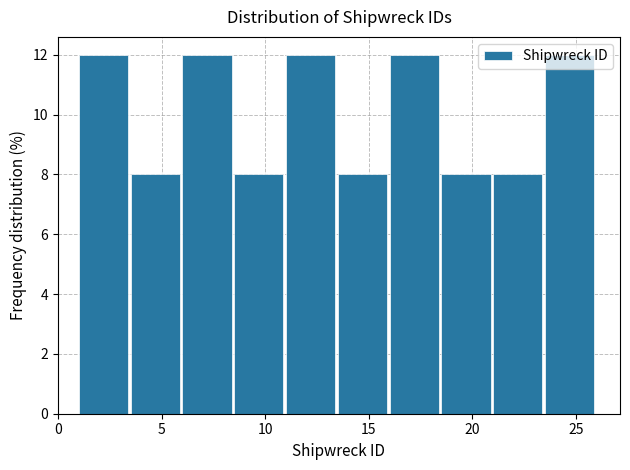

Reading left to right, transcribe this chart: for each bar, give the range it covers on the x-axis and its height. The values are not printed on the chart, so give them approximately, as read against the axis.

1.0 to 3.5: 12
3.5 to 6.0: 8
6.0 to 8.5: 12
8.5 to 11.0: 8
11.0 to 13.5: 12
13.5 to 16.0: 8
16.0 to 18.5: 12
18.5 to 21.0: 8
21.0 to 23.5: 8
23.5 to 26.0: 12